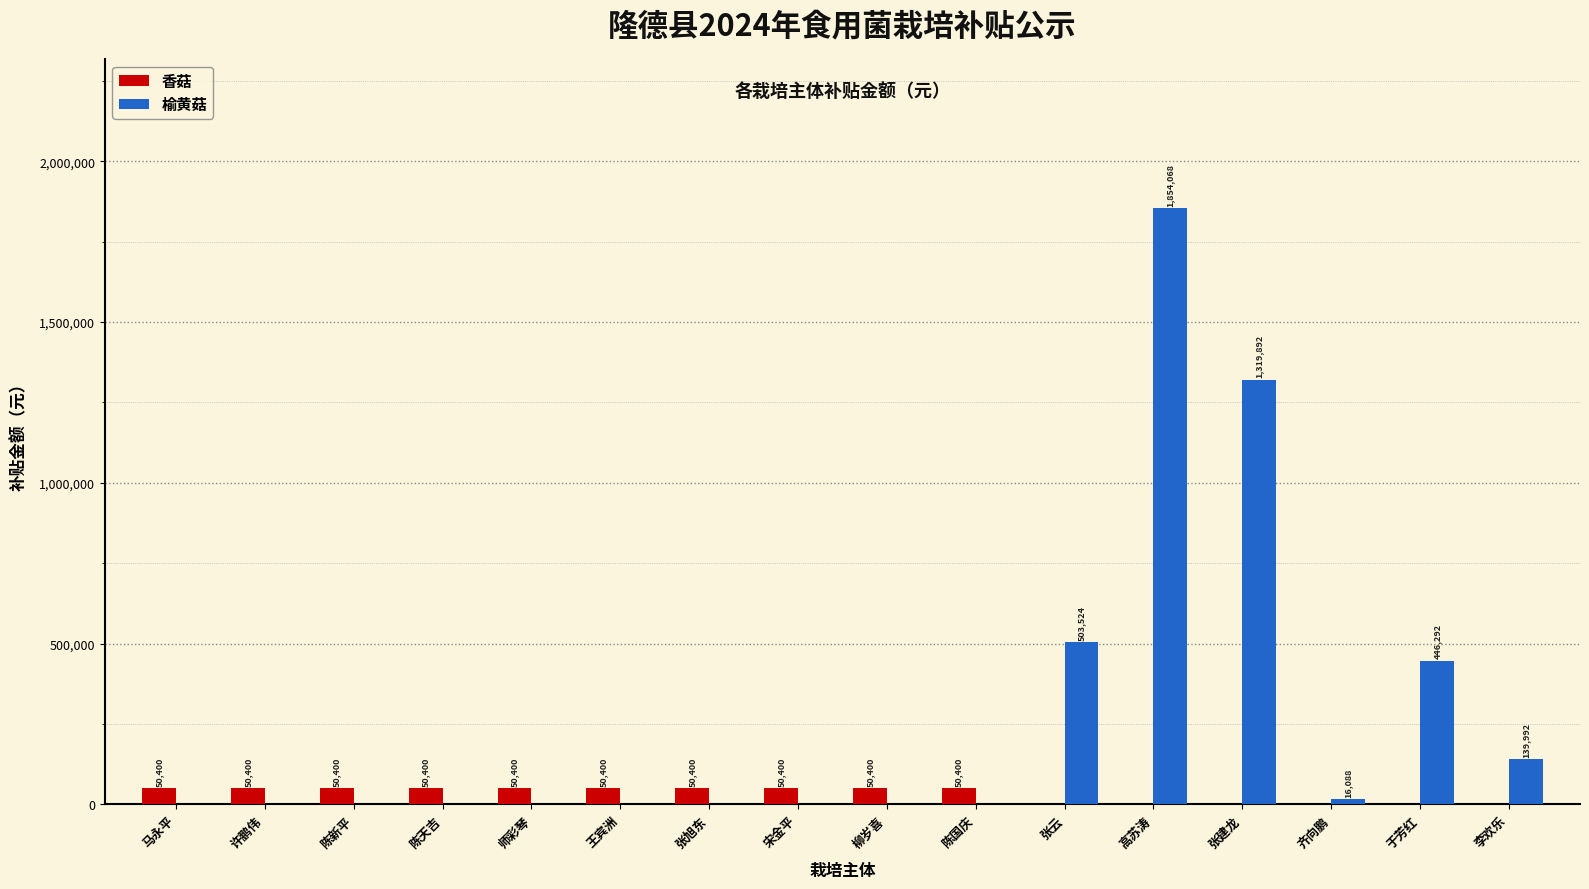

What is the spread (max minus min) of values at 于芳红?

446292